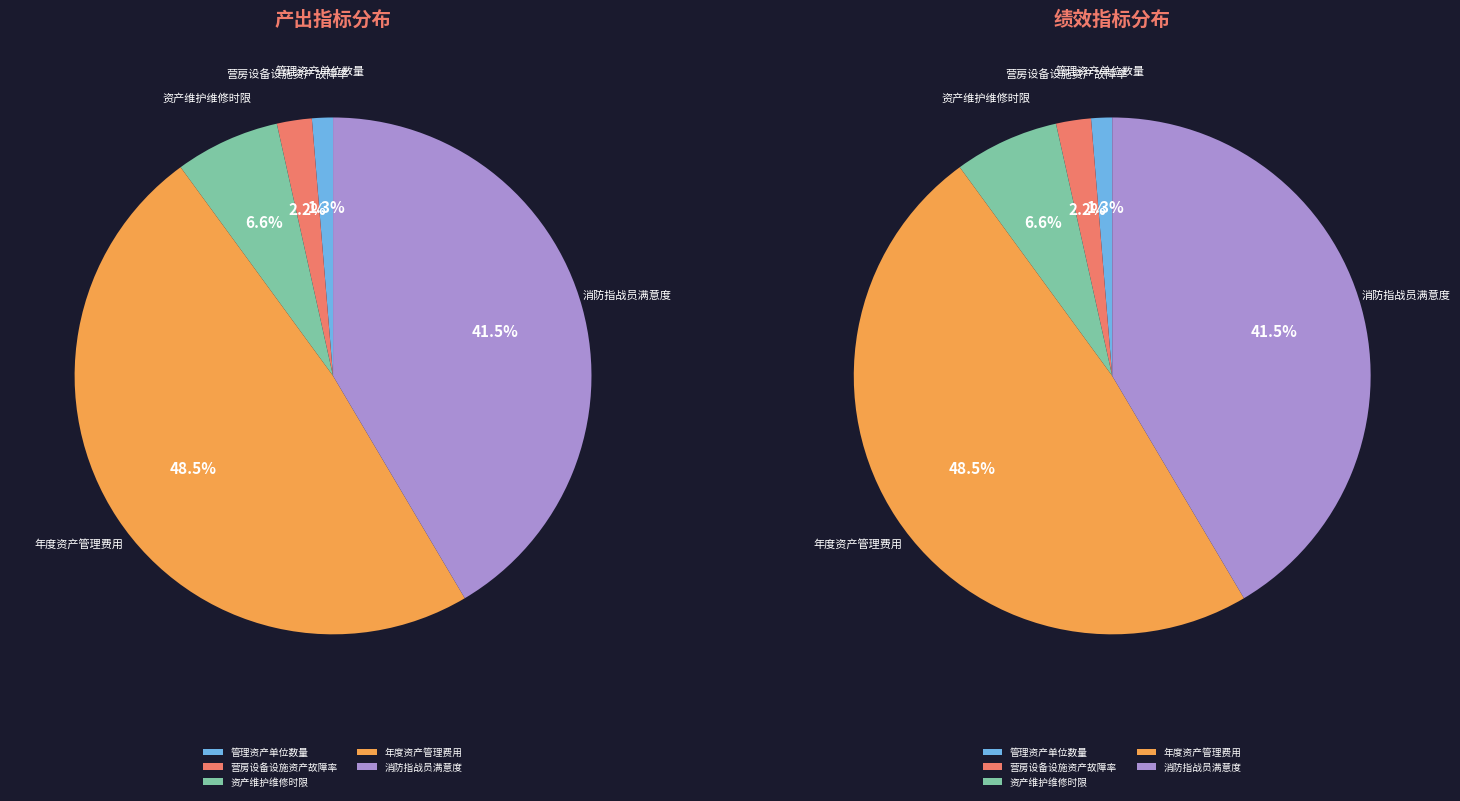

Is 资产维护维修时限 the majority of the pie?

No